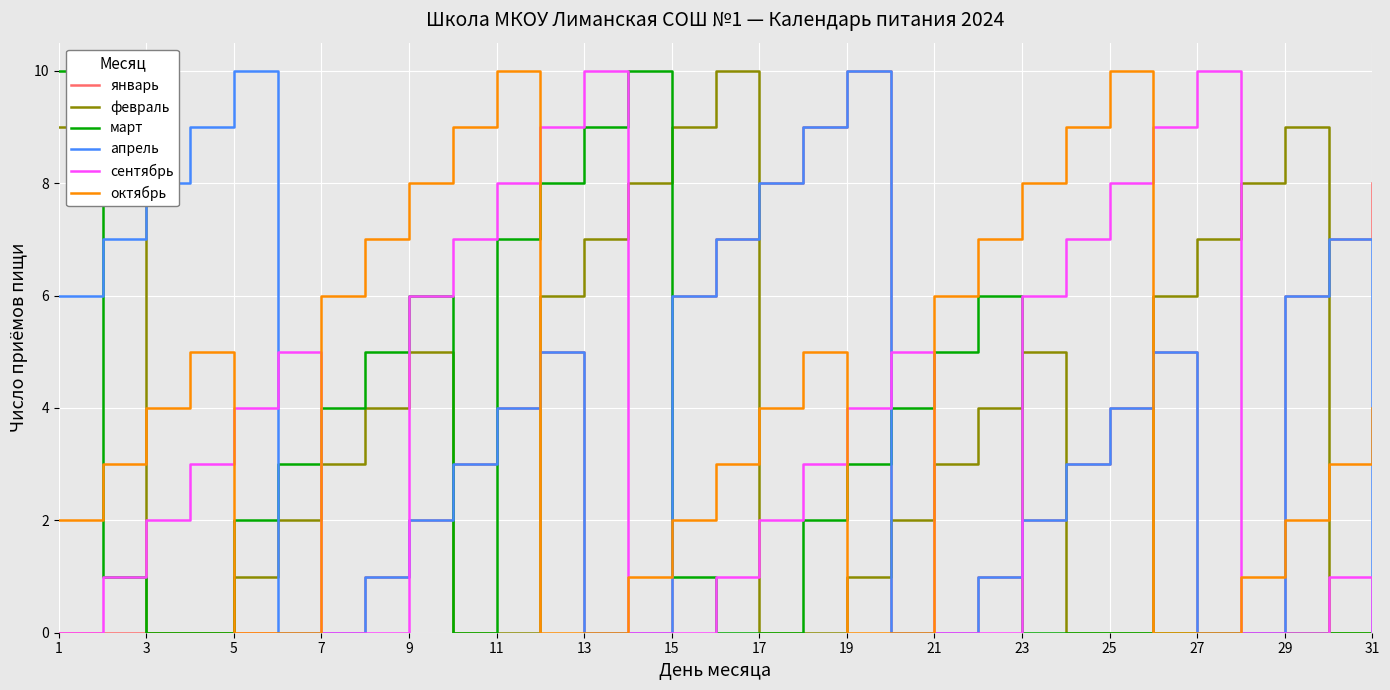

Is the value of март at 9 greater than the value of апрель at 23?

Yes